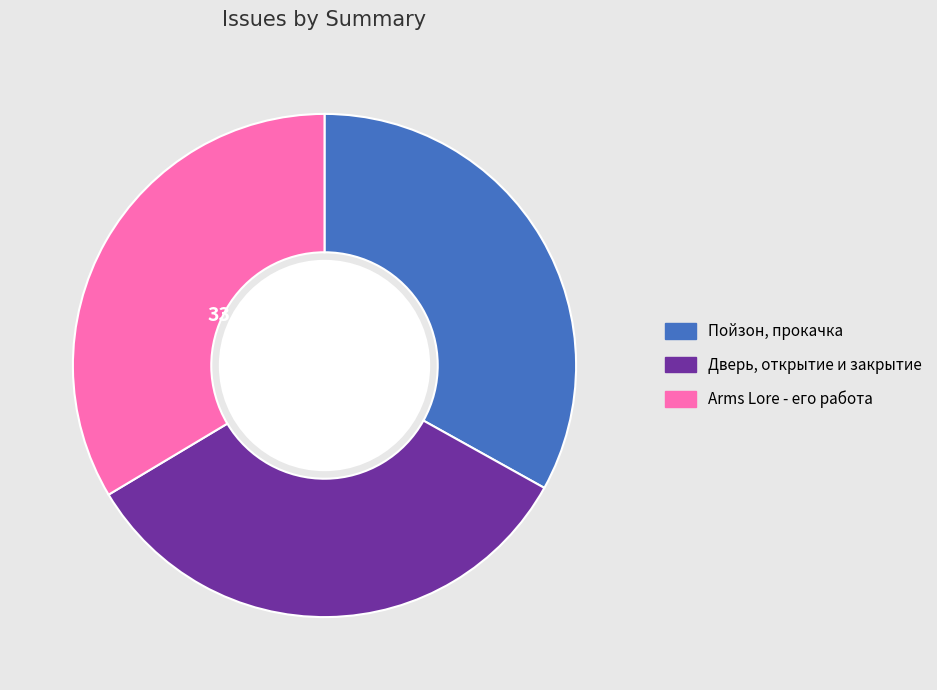

Does Arms Lore - его работа account for over 50% of the chart?

No